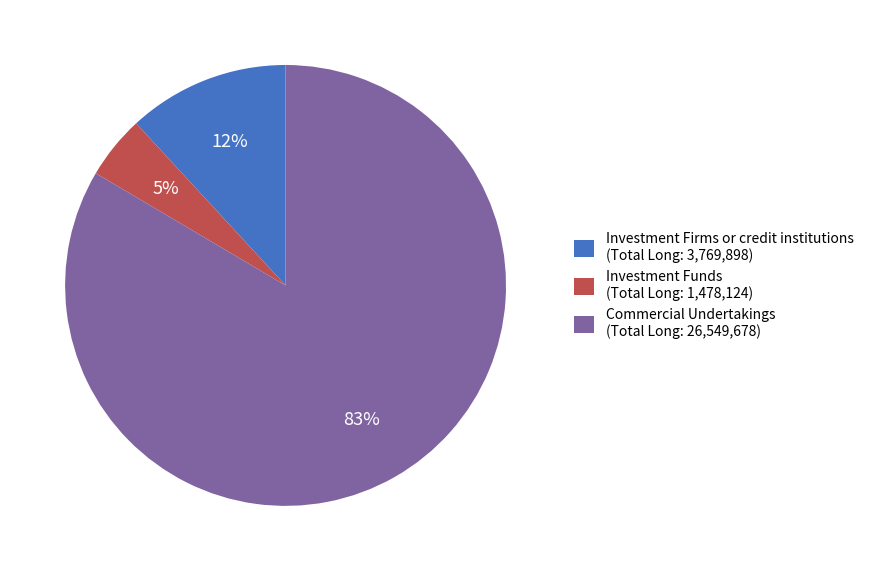

Between Investment Funds (Total Long: 1,478,124) and Commercial Undertakings (Total Long: 26,549,678), which is larger?

Commercial Undertakings (Total Long: 26,549,678)